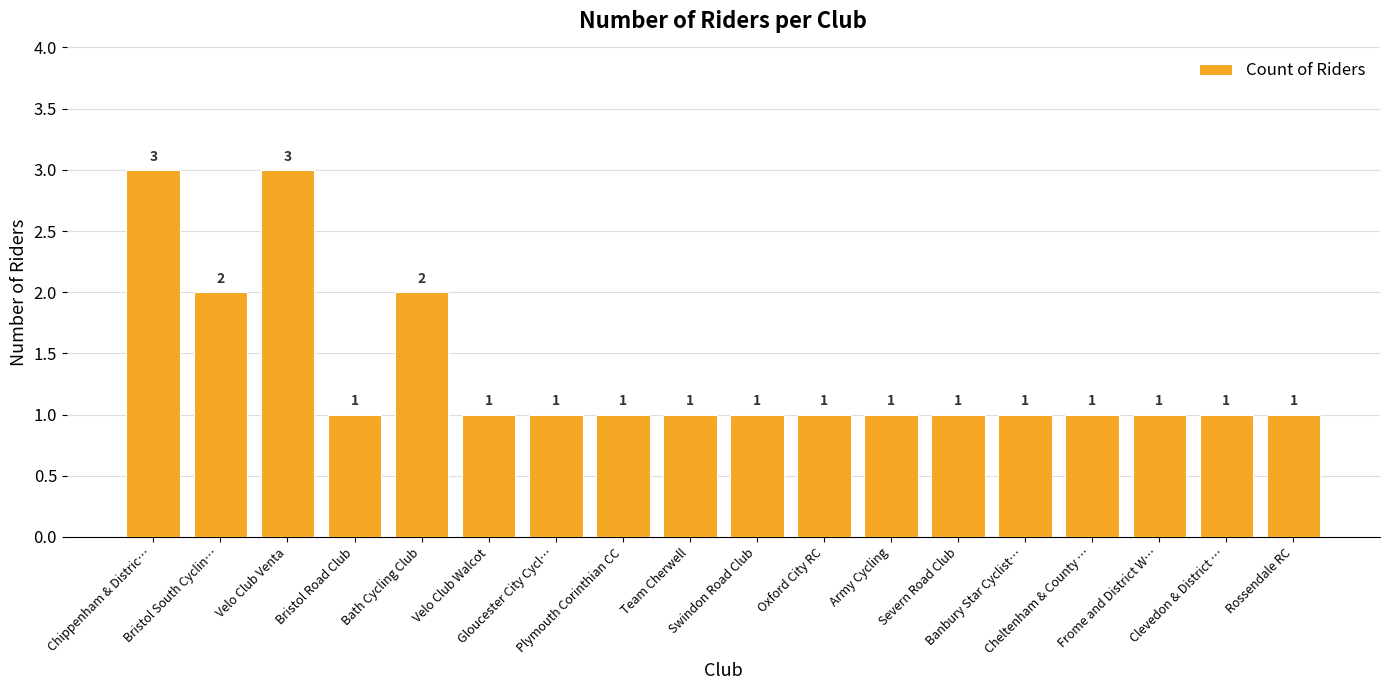

Count the values in the range 1 to 2.

16